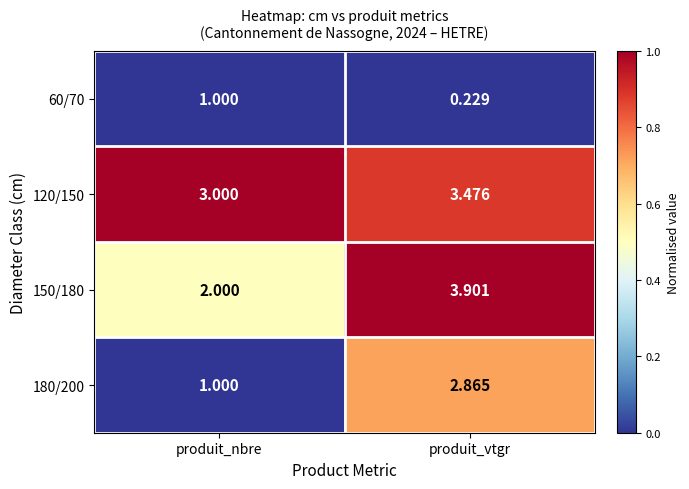

What is the total value across all series at produit_nbre?

7.0